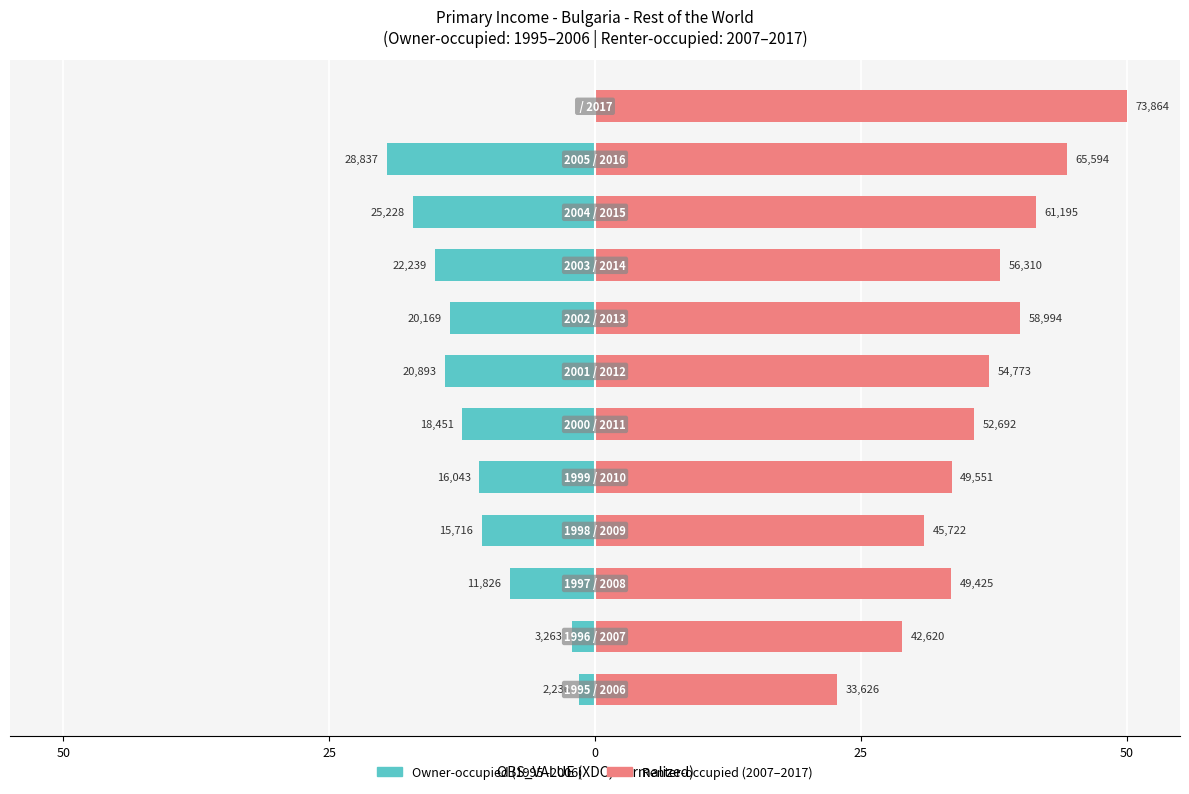

True or false: Renter-occupied has a value of 41.4 at 9.

True